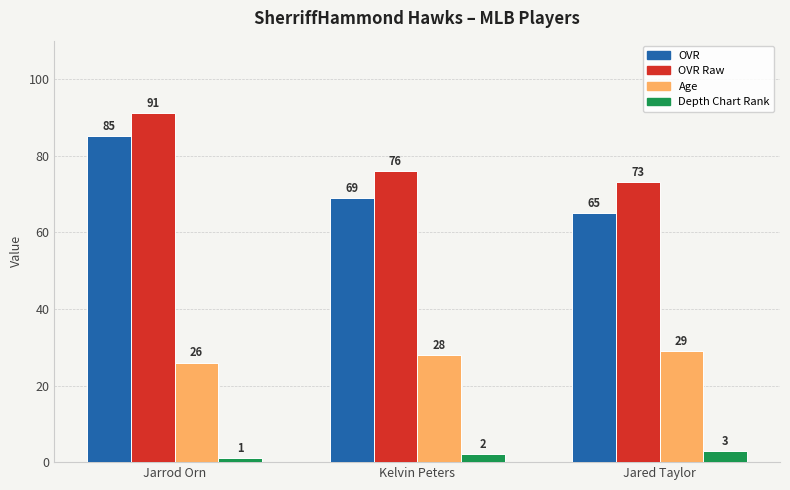

The Age series shows 29 at Jared Taylor. True or false?

True